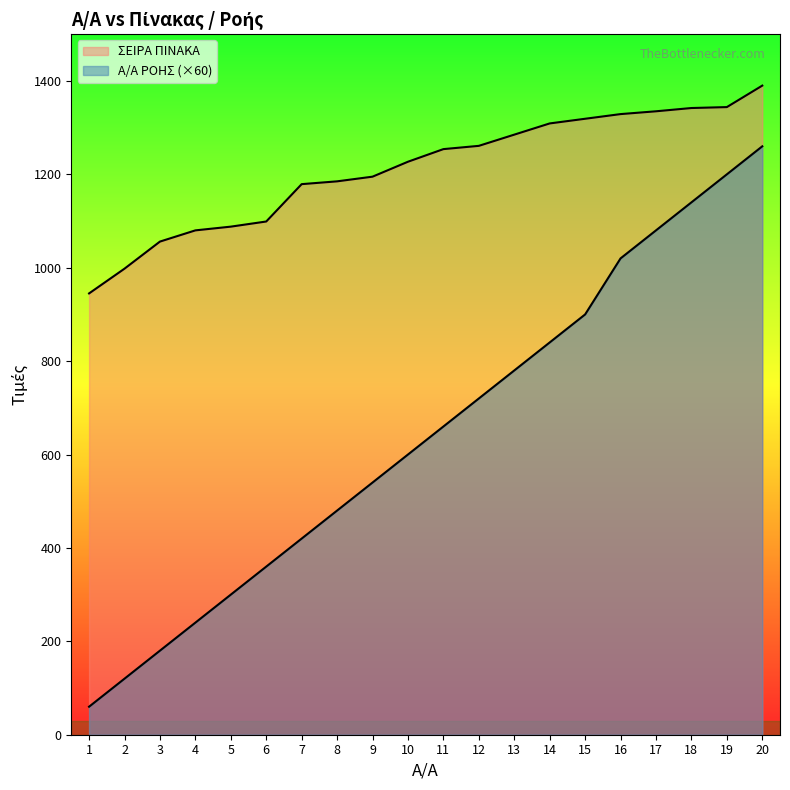

What is the approximate value of Α/Α ΡΟΗΣ at 3?

180